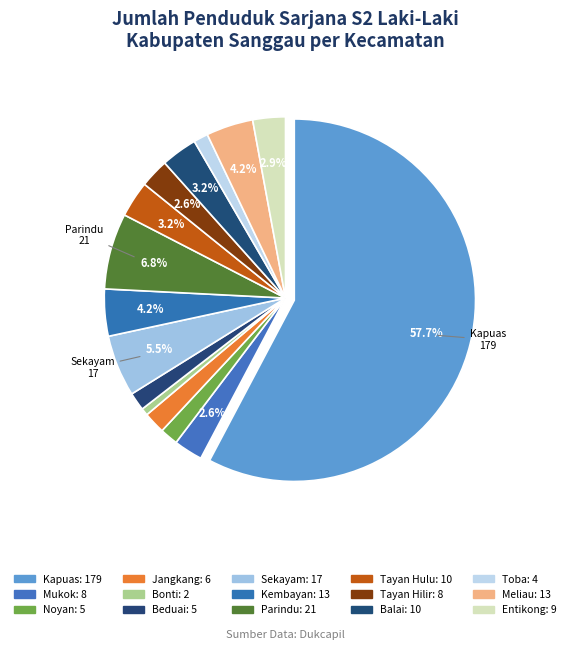

What is the ratio of the value at Bonti to the value at Noyan?

0.4